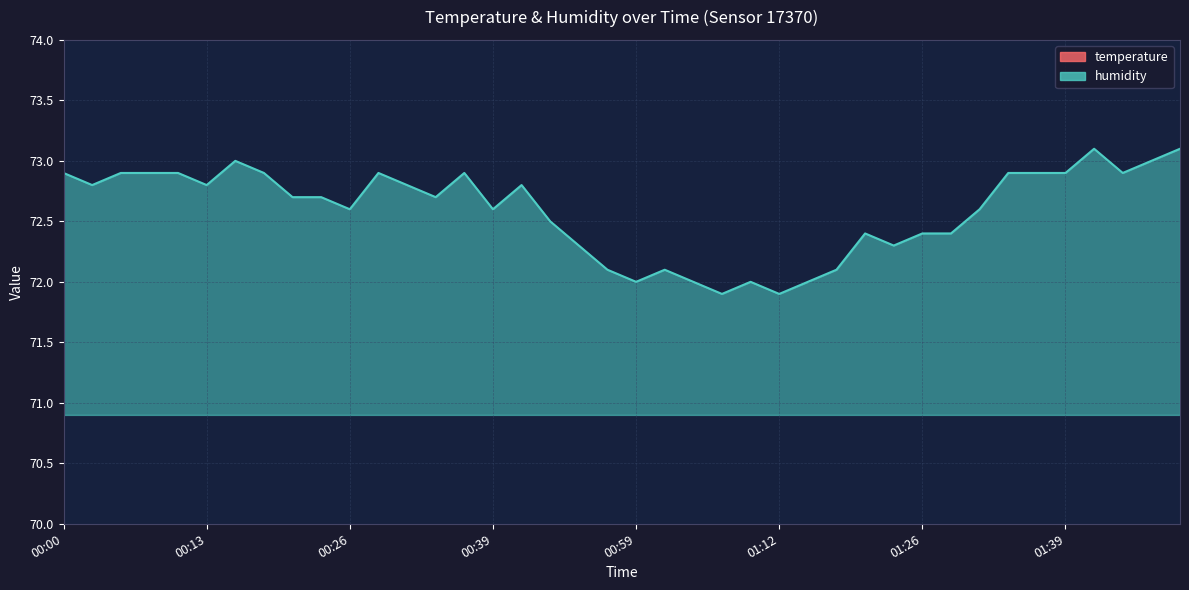

What is the value of the temperature point at the 10th from the left?

96.0